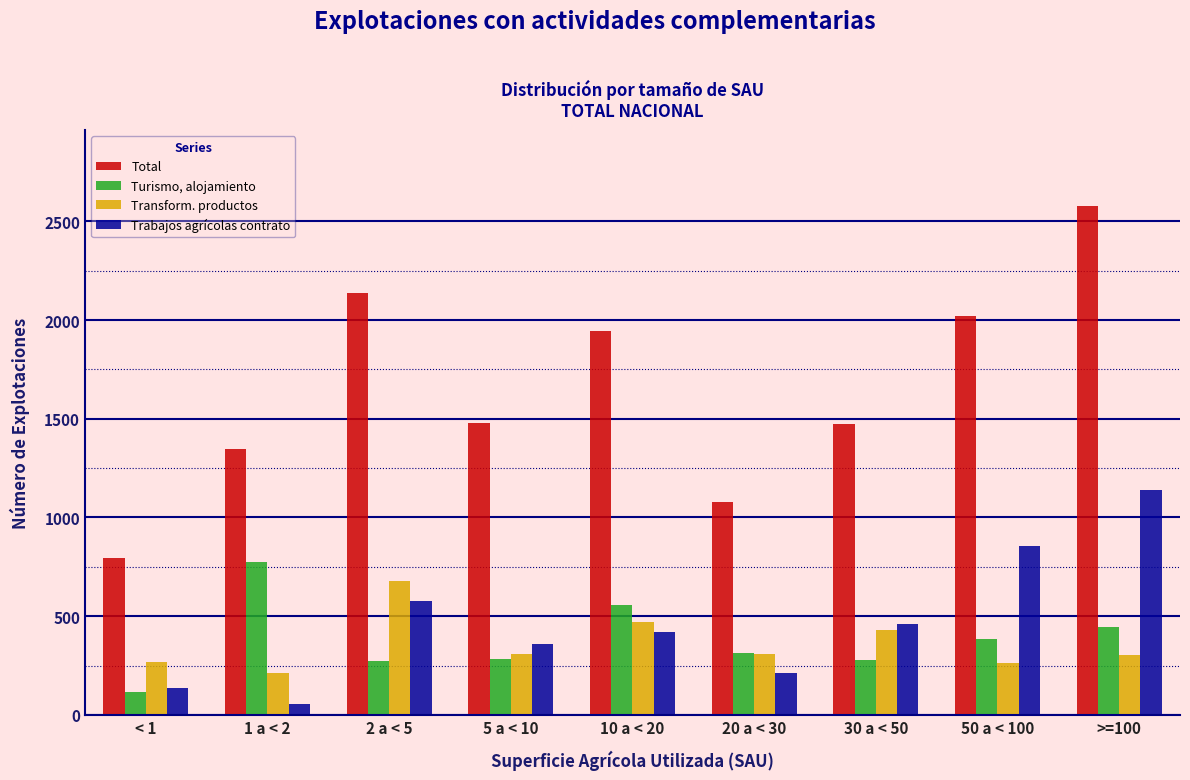

The value of Transform. productos at 10 a < 20 is 471. True or false?

True